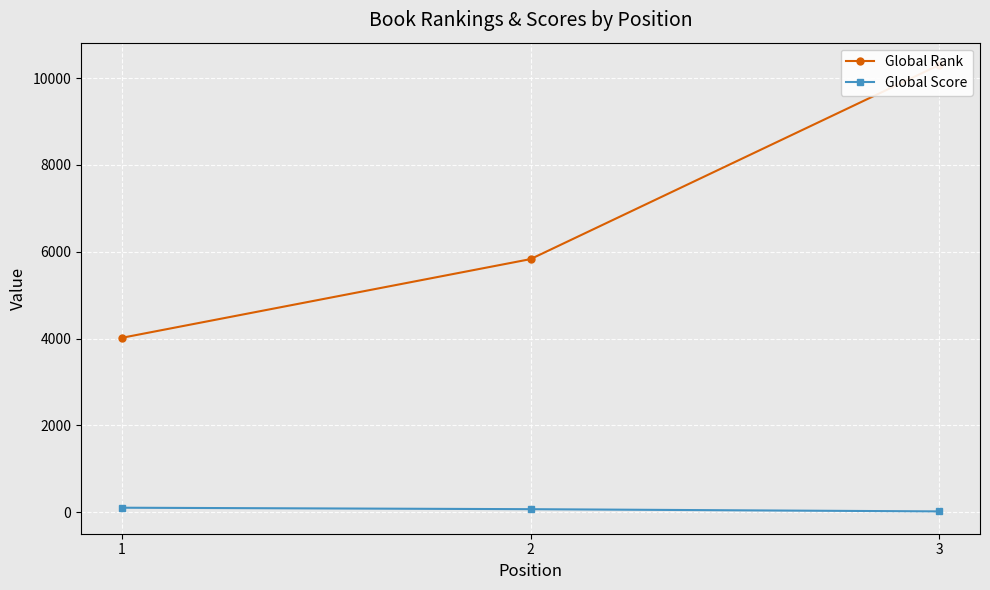

Read the Global Score value at 3, to the nearest 10.

20